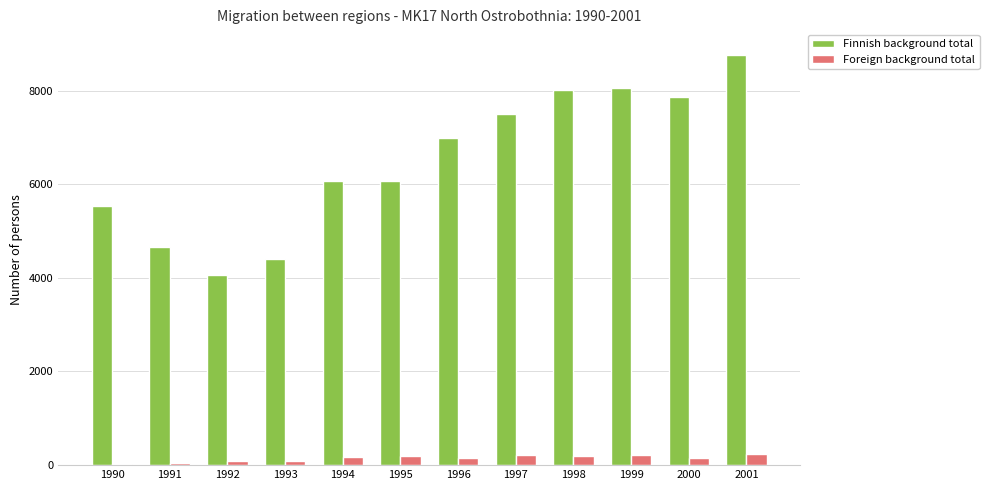

At which category is the sum across all series the highest?

2001